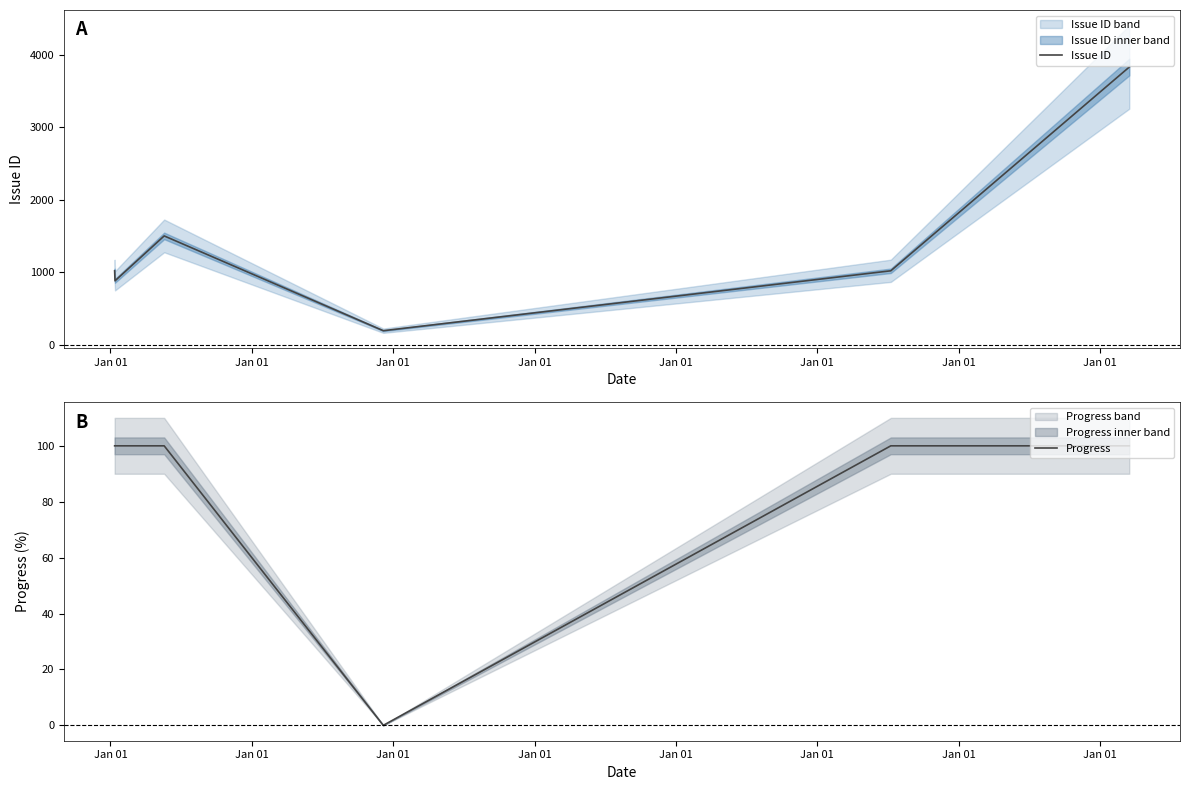

What is the highest value of the Progress series?

100